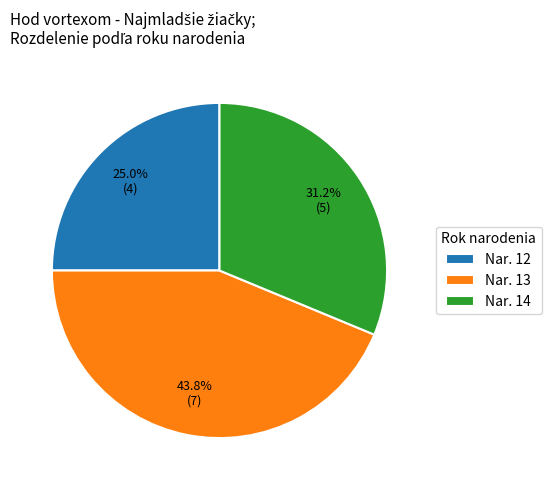

Combined, what portion of the pie is Nar. 13 and Nar. 14?

75.0%